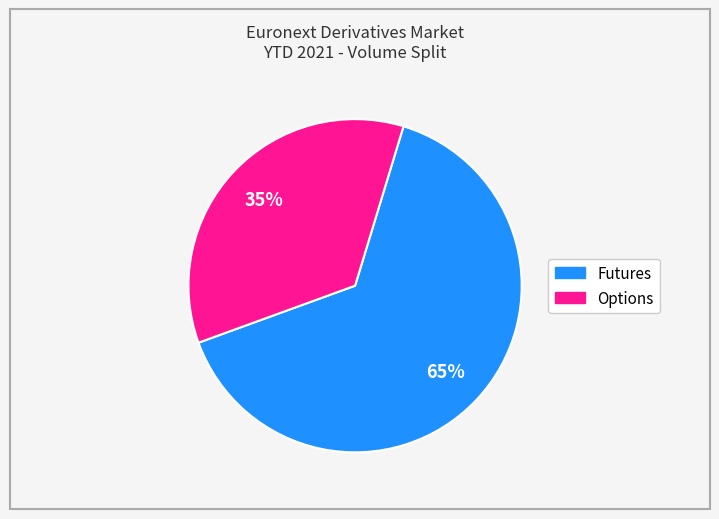

Approximately how many times larger is the value at Options compared to Futures?

0.5